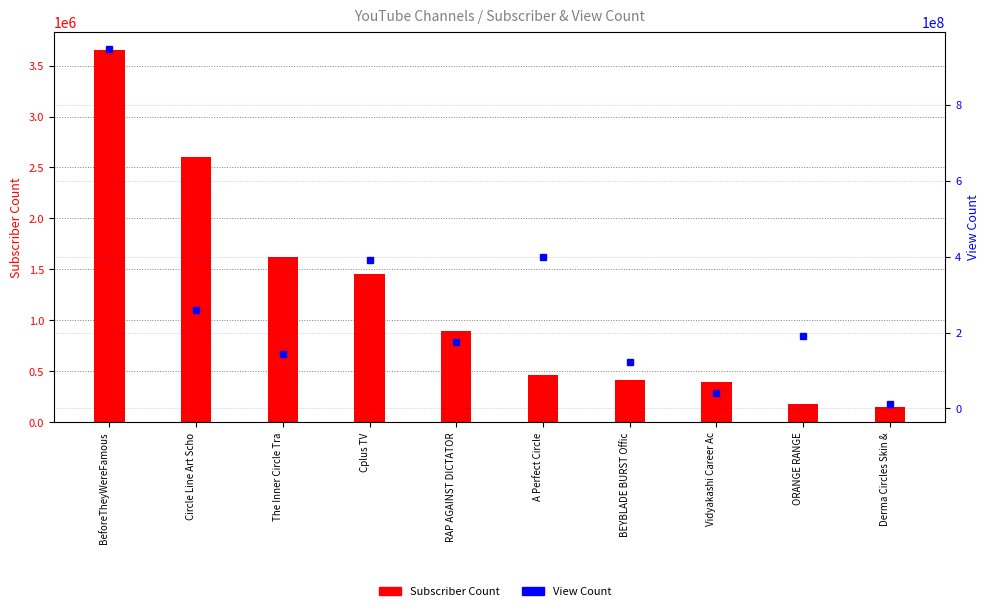

Is it true that Subscriber Count equals 183000 at ORANGE RANGE?

True